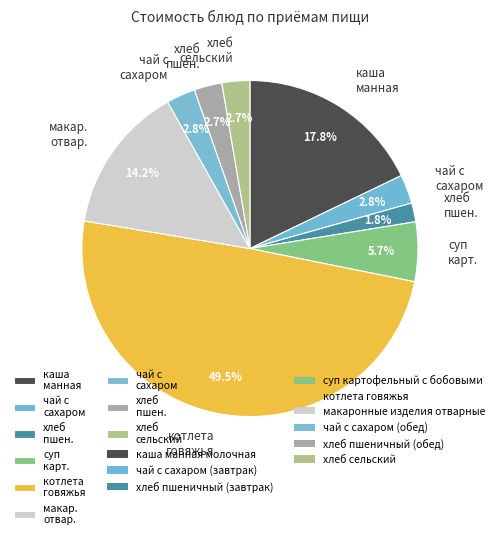

How many slices are in this pie chart?

9